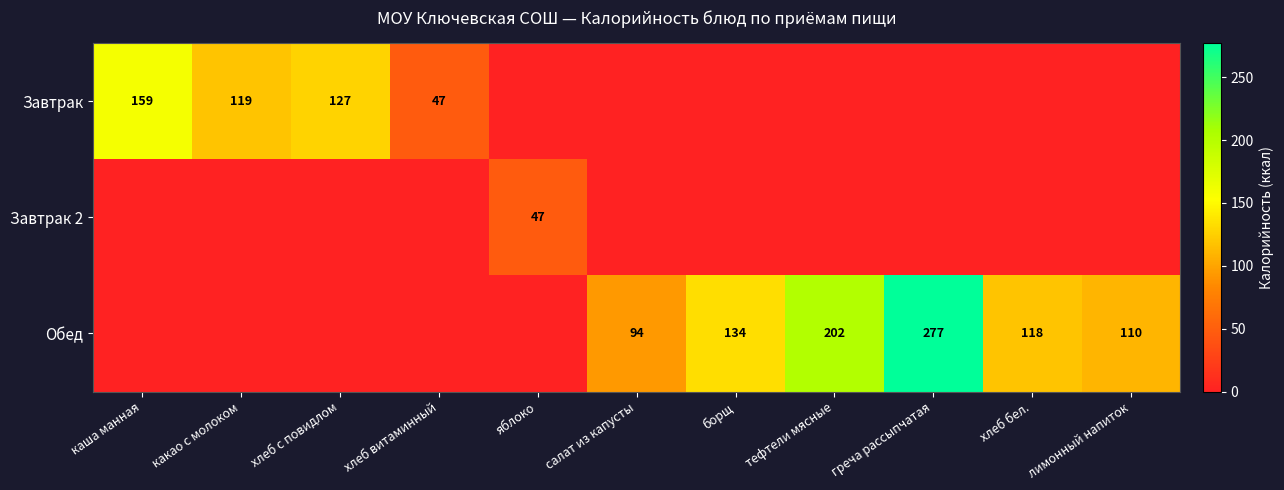

The value of Завтрак 2 at яблоко is 47. True or false?

True